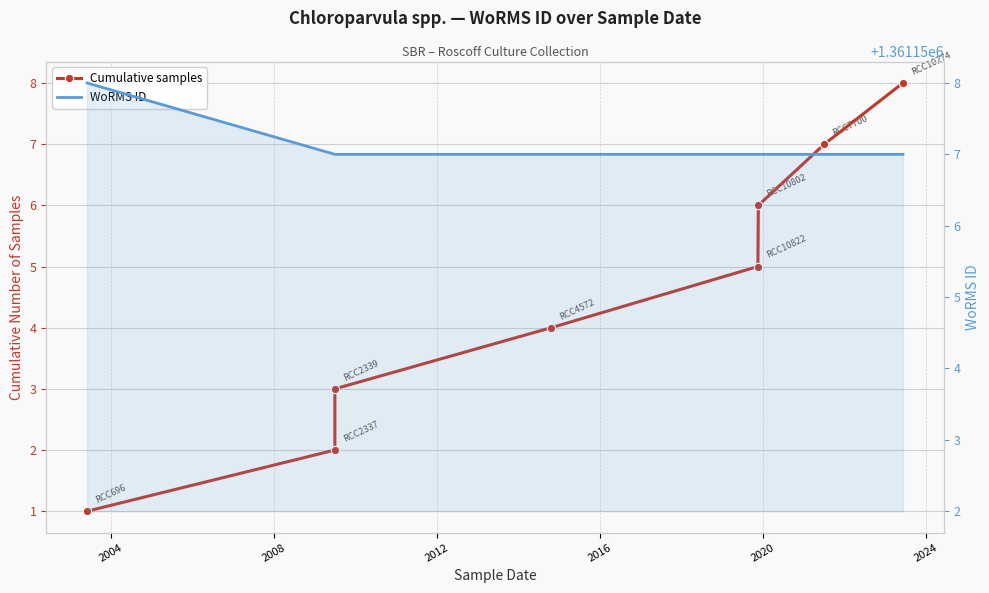

What is the value of the Cumulative samples point at the 8th from the left?

8